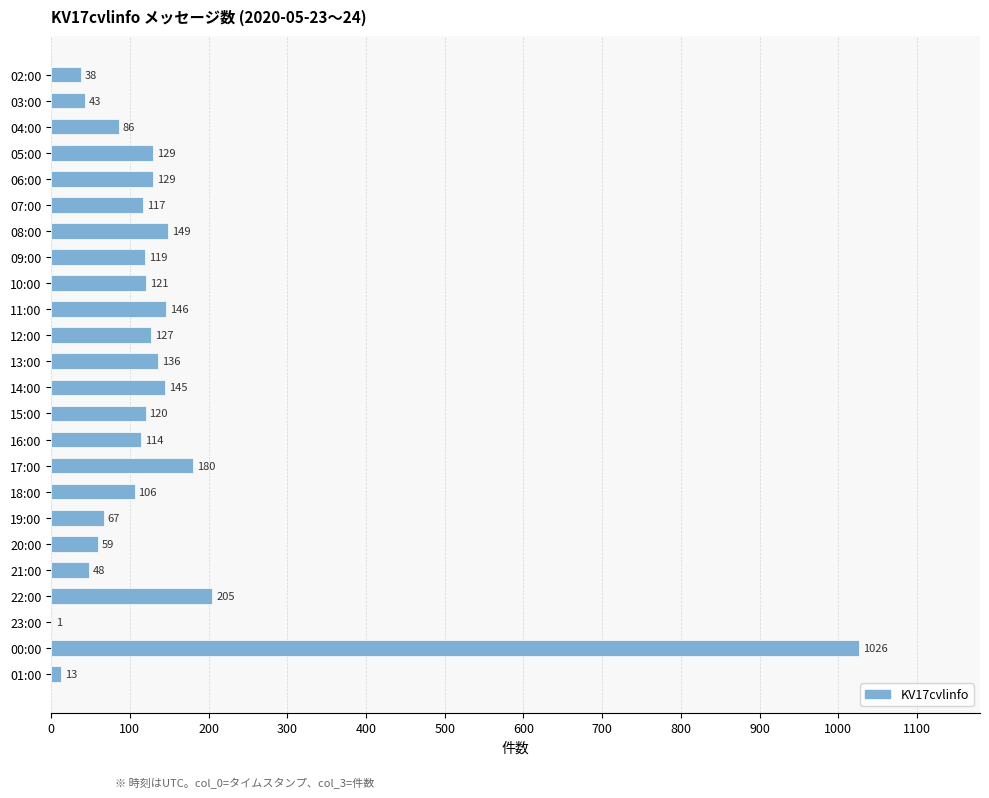

Reading top to bottom, list all the values displayed in this chart.

02:00=38	03:00=43	04:00=86	05:00=129	06:00=129	07:00=117	08:00=149	09:00=119	10:00=121	11:00=146	12:00=127	13:00=136	14:00=145	15:00=120	16:00=114	17:00=180	18:00=106	19:00=67	20:00=59	21:00=48	22:00=205	23:00=1	00:00=1026	01:00=13